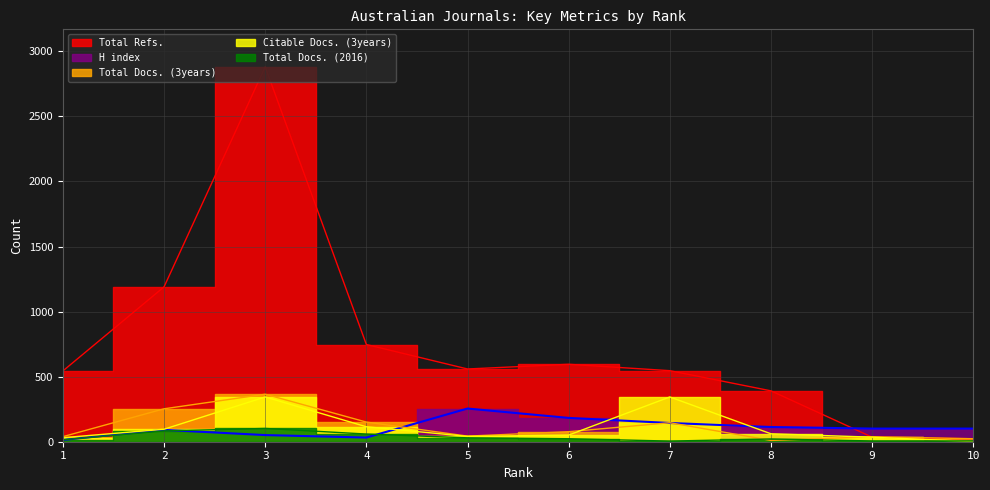

How many lines are shown in the chart?

5